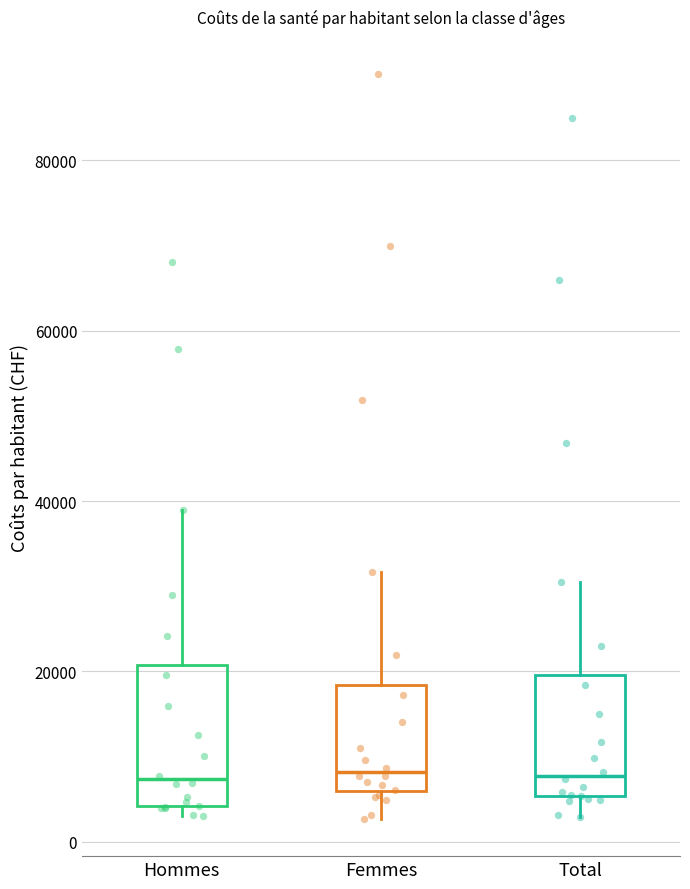

Reading left to right, read every box against the y-axis: the position of its median line, the range the box covers, and the ends of its whiskers. The values are not printed on the chart, so give them approximately, as read against the axis.

Hommes: median 8000, box 4000 to 20000, whiskers 4000 (just below the box's lower edge) to 38000
Femmes: median 8000, box 6000 to 18000, whiskers 2000 to 32000
Total: median 8000, box 6000 to 20000, whiskers 2000 to 30000